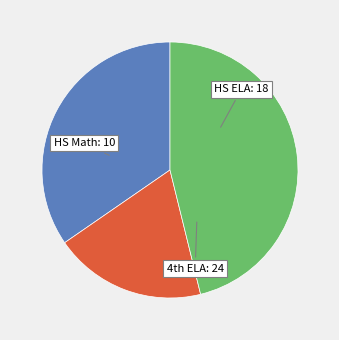

Does any single category account for the majority?

No